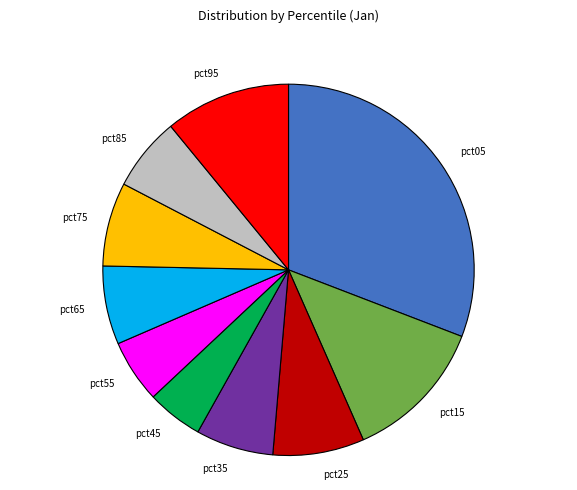

Is there any slice that represents more than half of the pie?

No